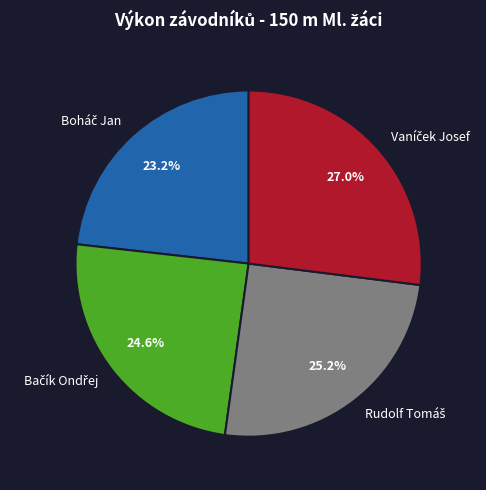

Is there a majority slice in this chart?

No